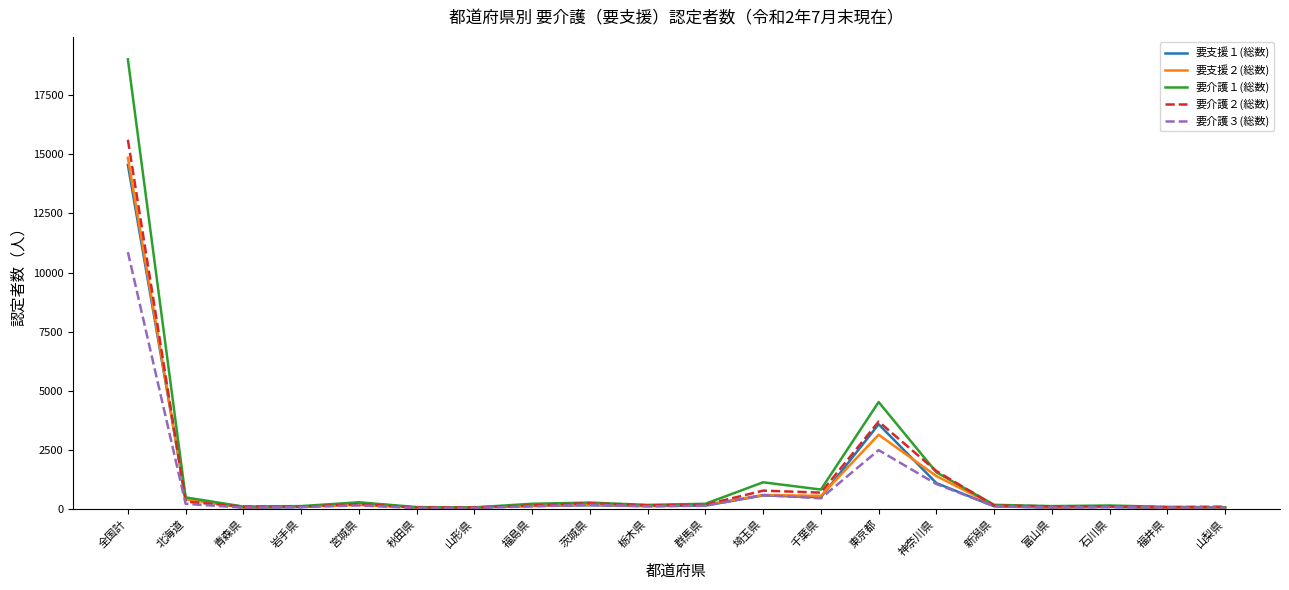

The value of 要介護１(総数) at 埼玉県 is 1899. True or false?

False